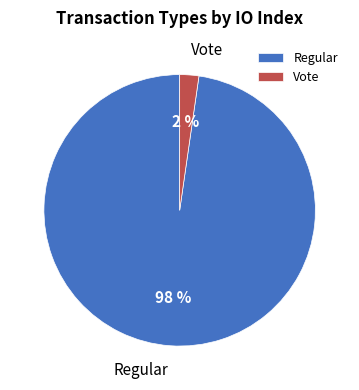

To the nearest percent, what is the combined percentage of Regular and Vote?

100%